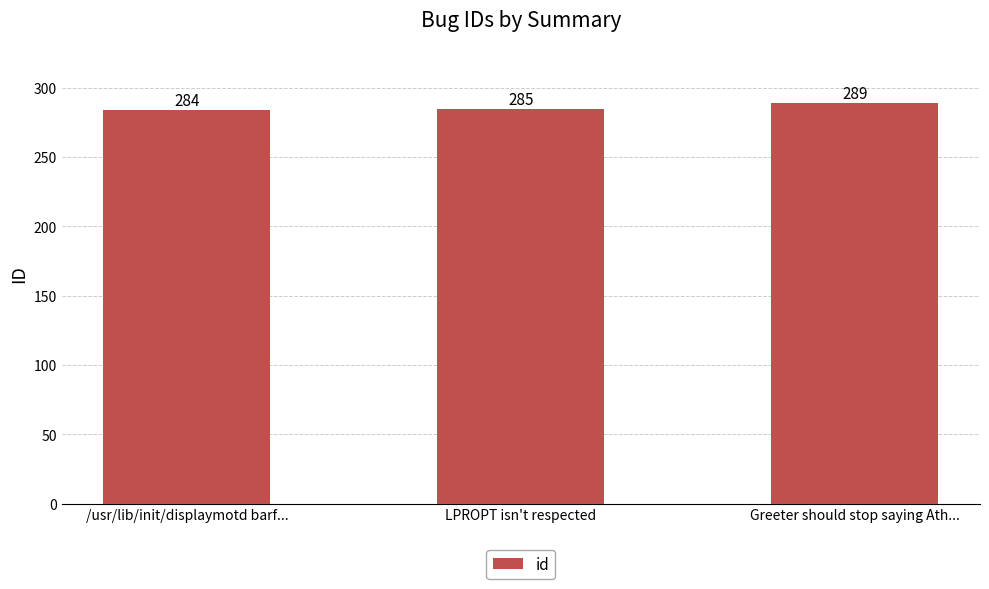

Approximately how many times larger is the value at Greeter should stop saying Ath... compared to /usr/lib/init/displaymotd barf...?

1.0